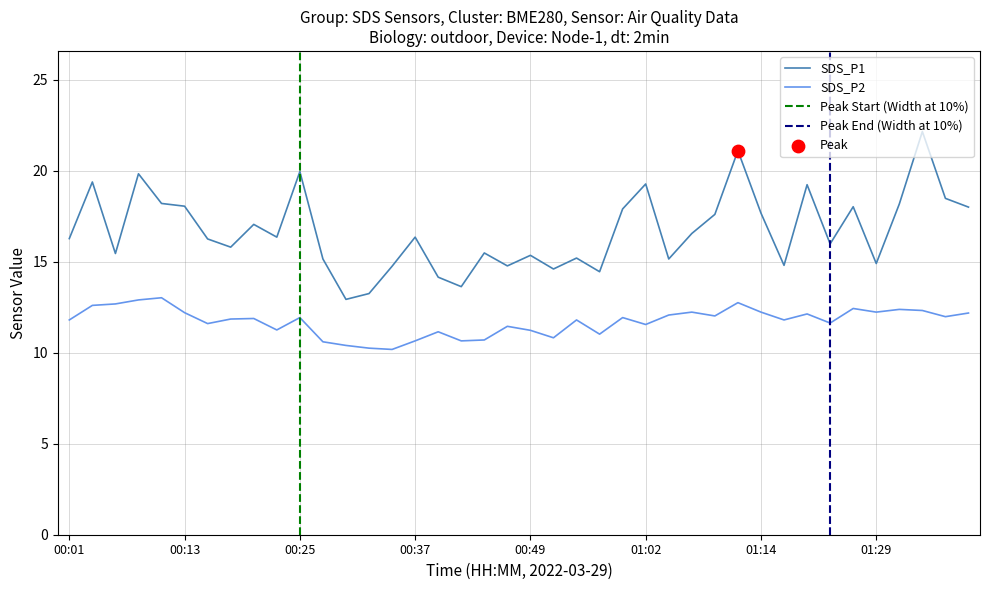

Which series has the widest spread of Y values?

SDS_P1